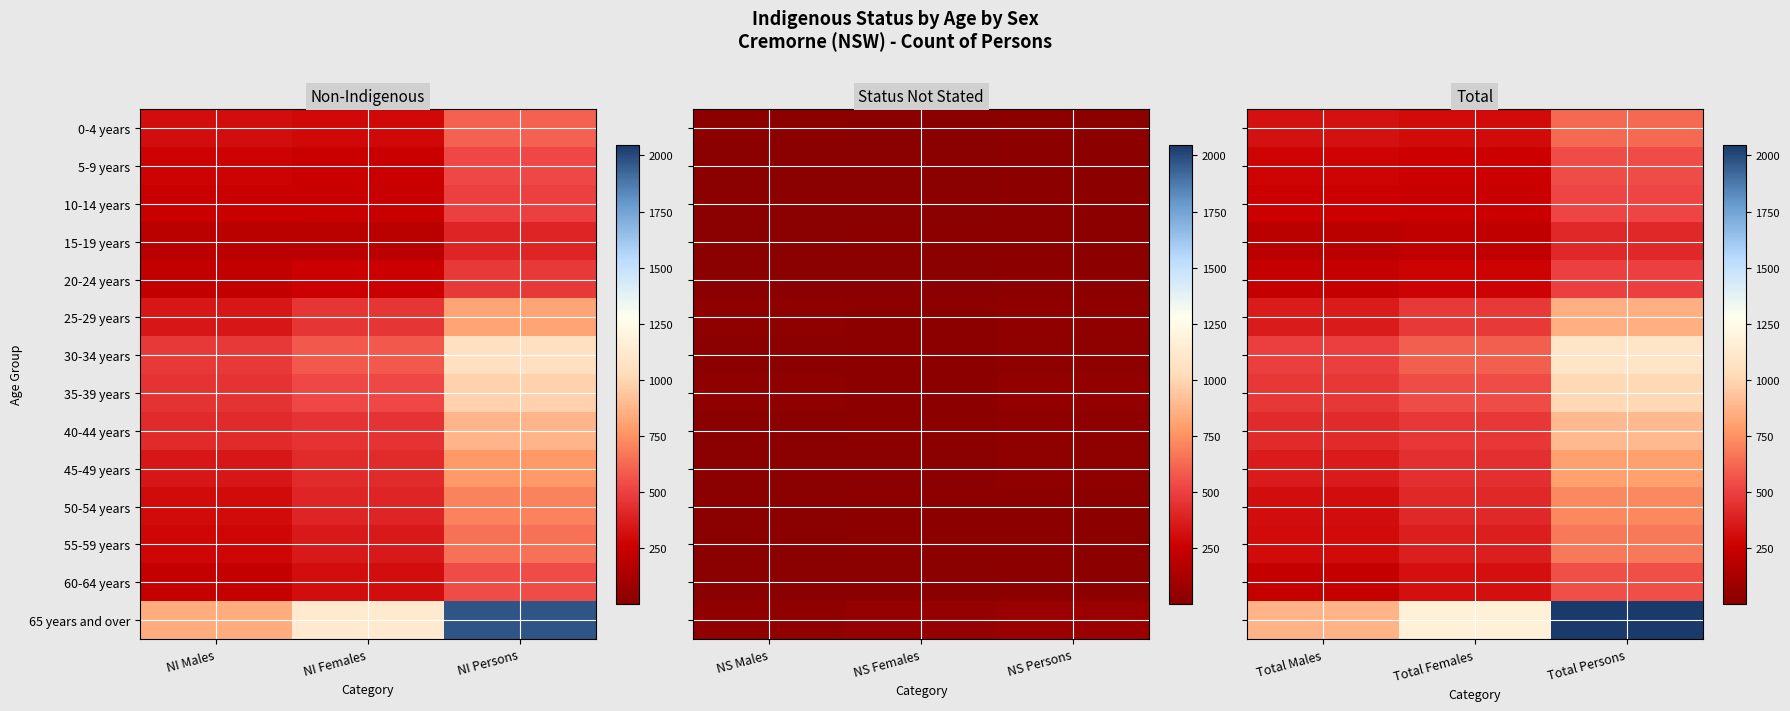

Which series changed the most between Total Females and Total Persons?

65 years and over